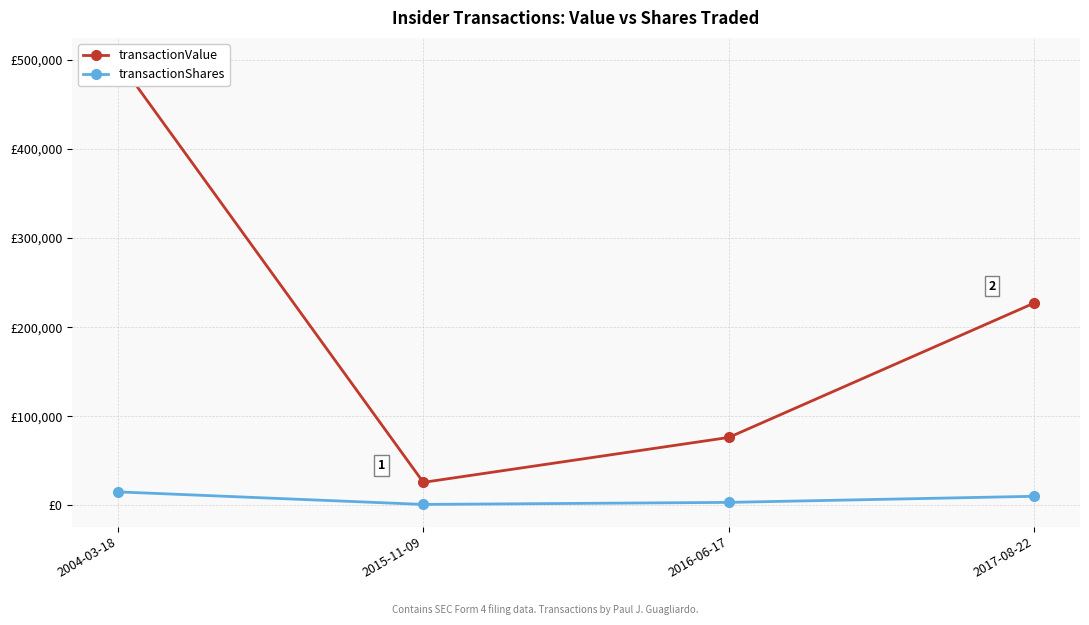

Where is the first local minimum for transactionShares?

2015-11-09